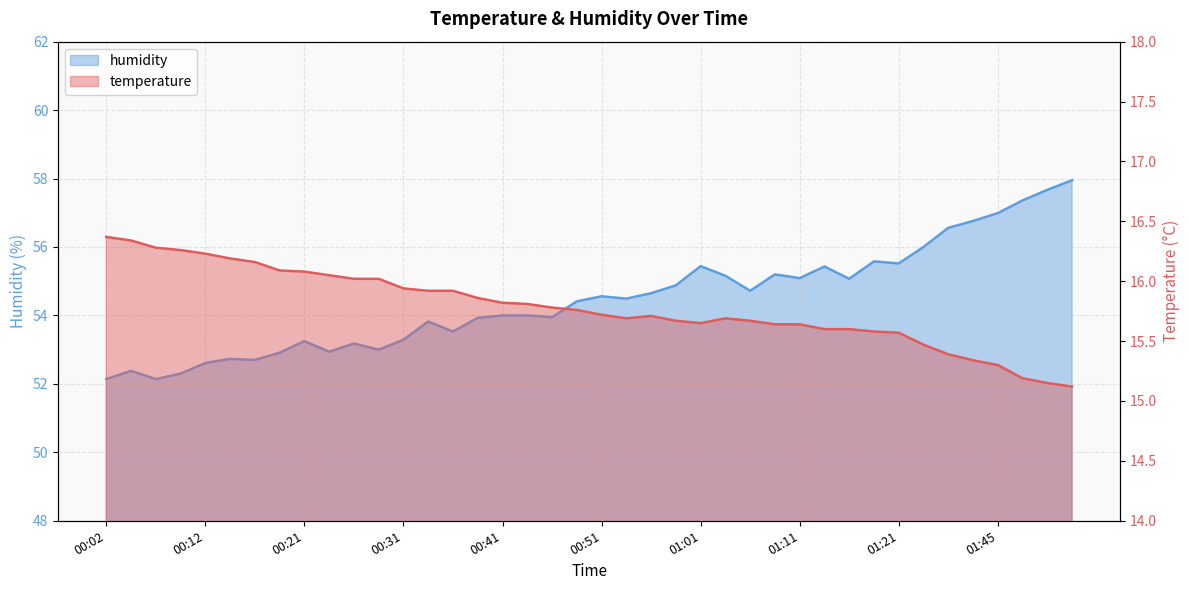

Does the chart have visible grid lines?

Yes